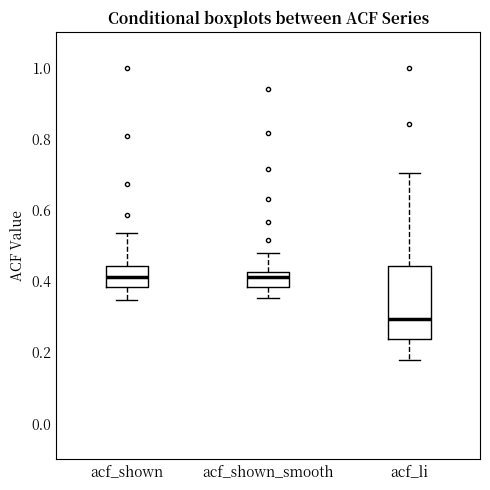

Reading left to right, transcribe this box plot: for each box, give where its median line is, the range the box spans, and where its two whiskers end, as read against the y-axis. The values are not printed on the chart, so give them approximately, as read against the axis.

acf_shown: median 0.42, box 0.38 to 0.44, whiskers 0.34 to 0.54
acf_shown_smooth: median 0.42 (just below the box's upper edge), box 0.38 to 0.42, whiskers 0.36 to 0.48
acf_li: median 0.30, box 0.24 to 0.44, whiskers 0.18 to 0.70